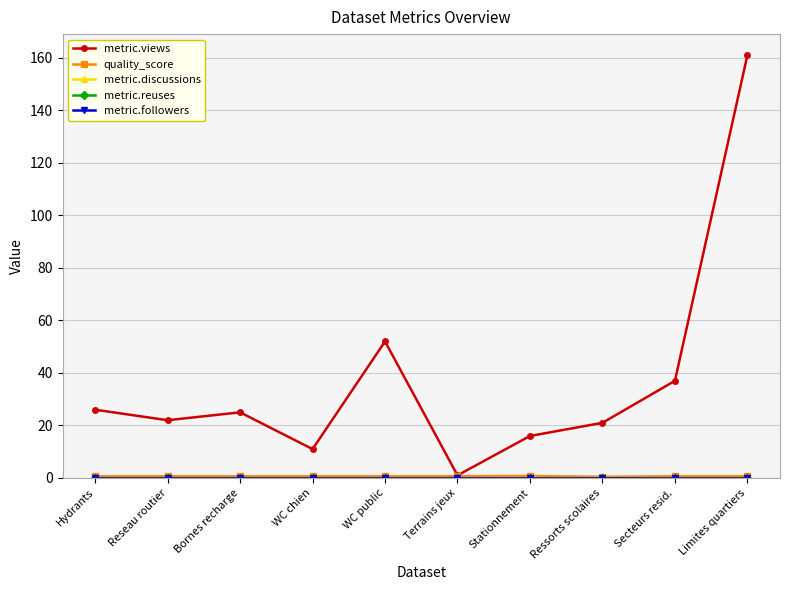

What is the difference between the highest and lowest values at WC chien?

11.0